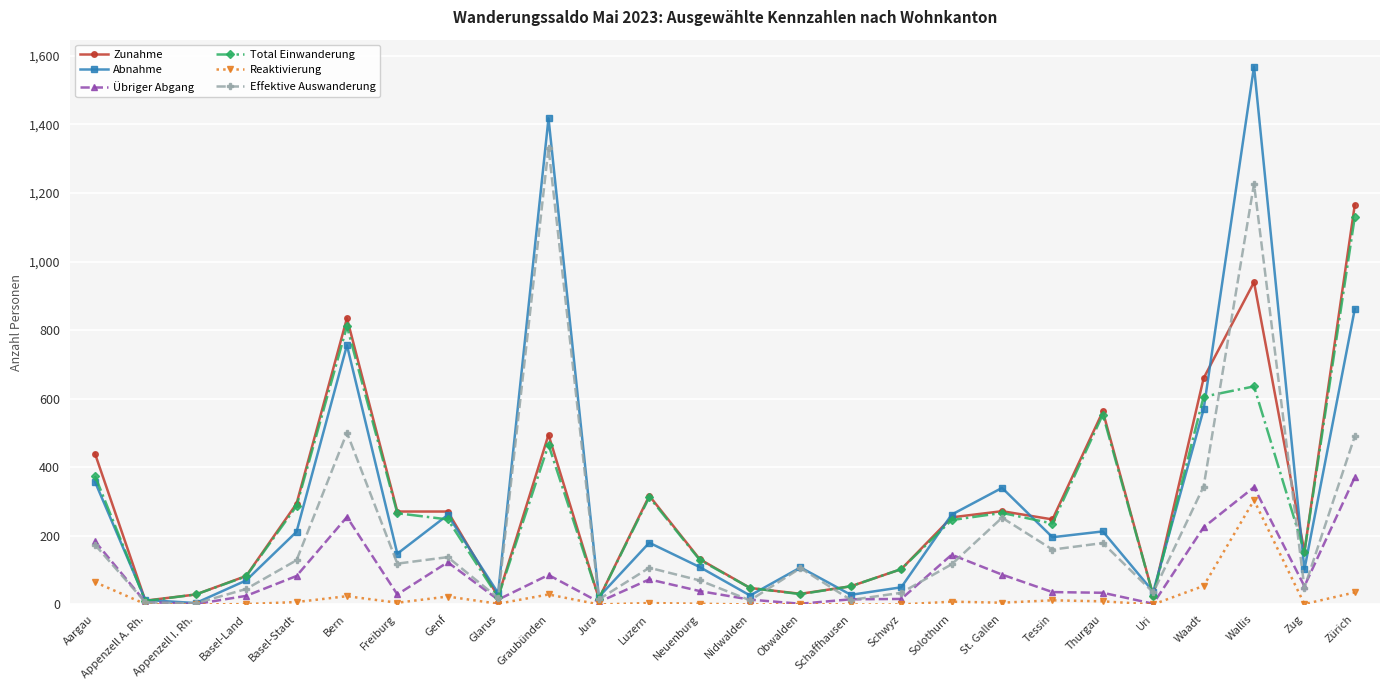

What position from the right is Wallis?

3